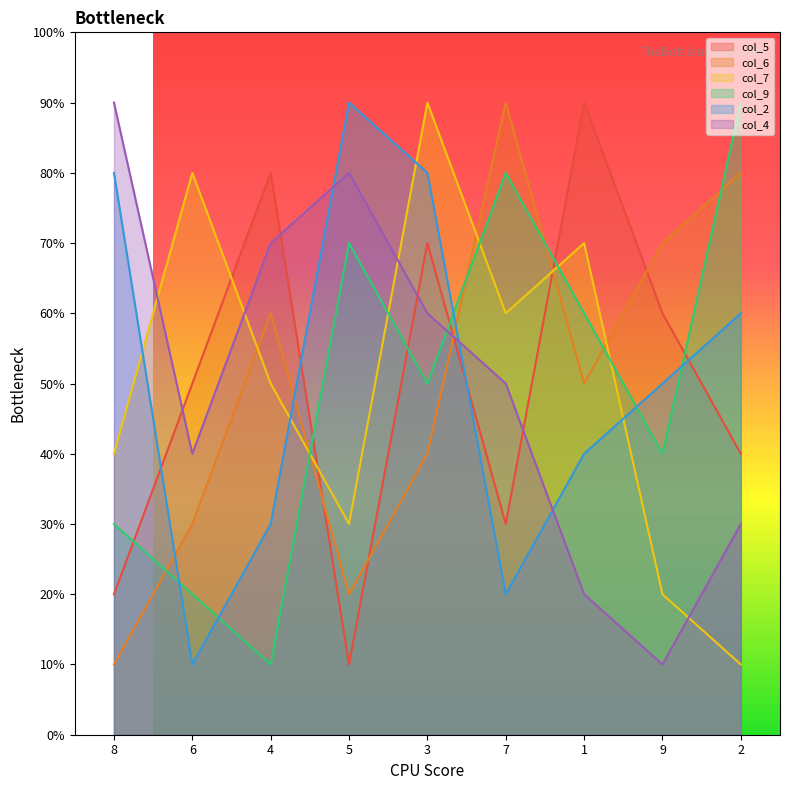

True or false: col_5 has a value of 4 at 4.

False